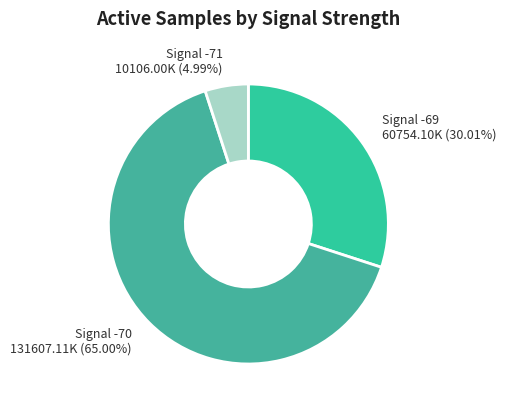

What is the largest slice in the pie chart?

Signal -70